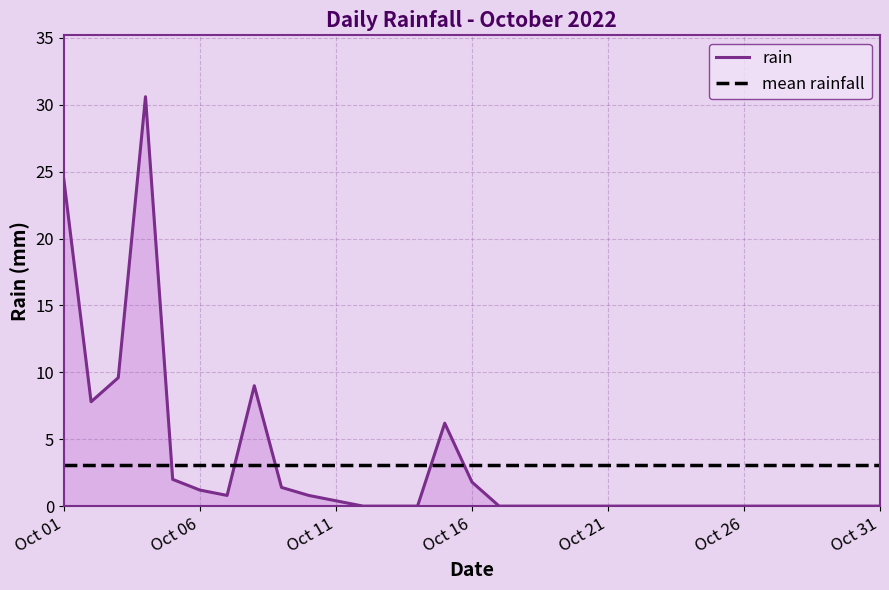

The chart shows a value of -15.9 at 2022-10-18. True or false?

False